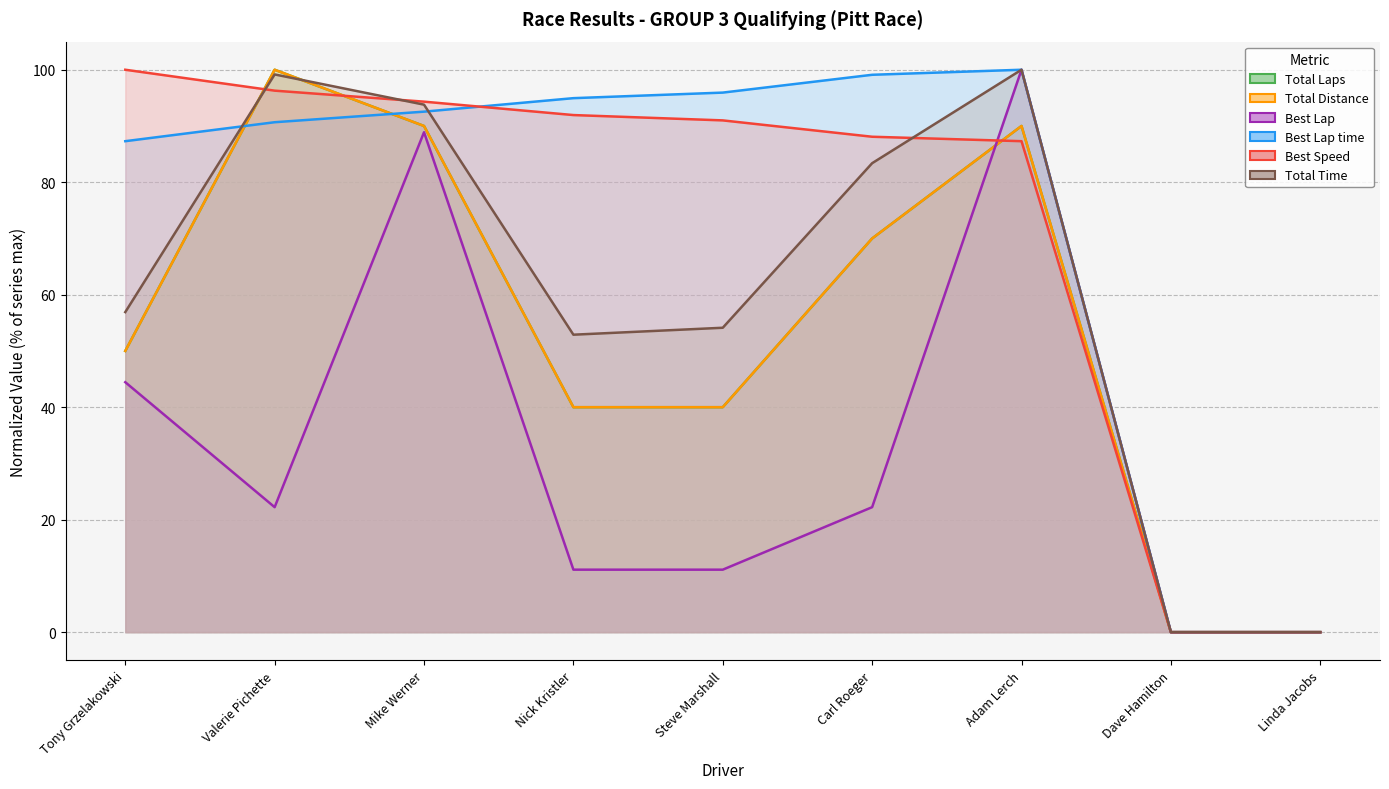

Which series ends up on top after the final intersection of Best Speed and Total Laps?

Total Laps